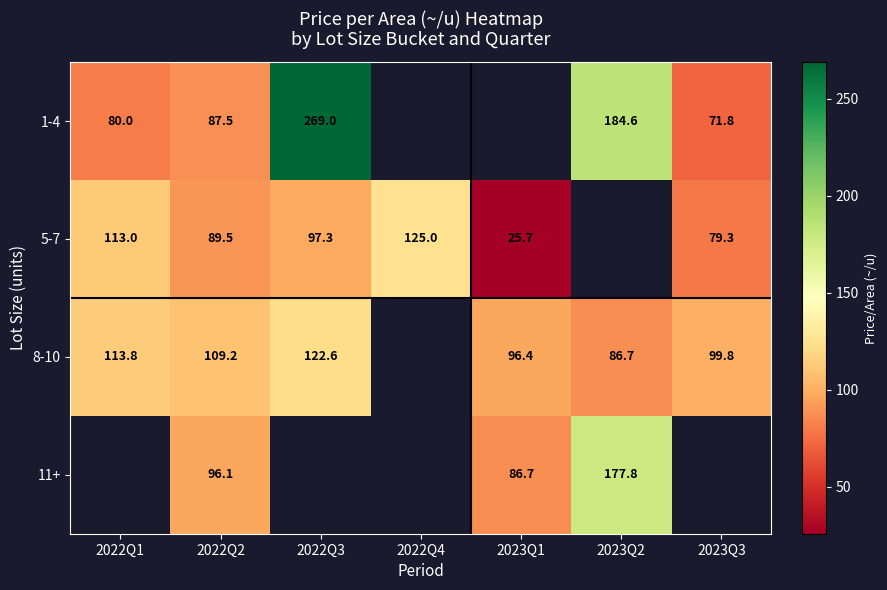

Is it true that 8-10 equals 216.7 at 2022Q3?

False